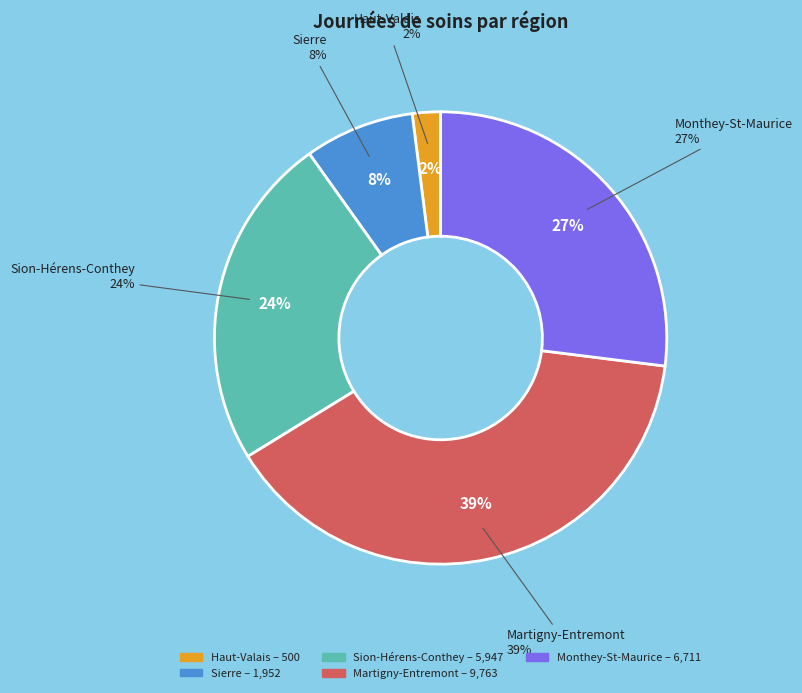

Count the number of slices in the pie.

5